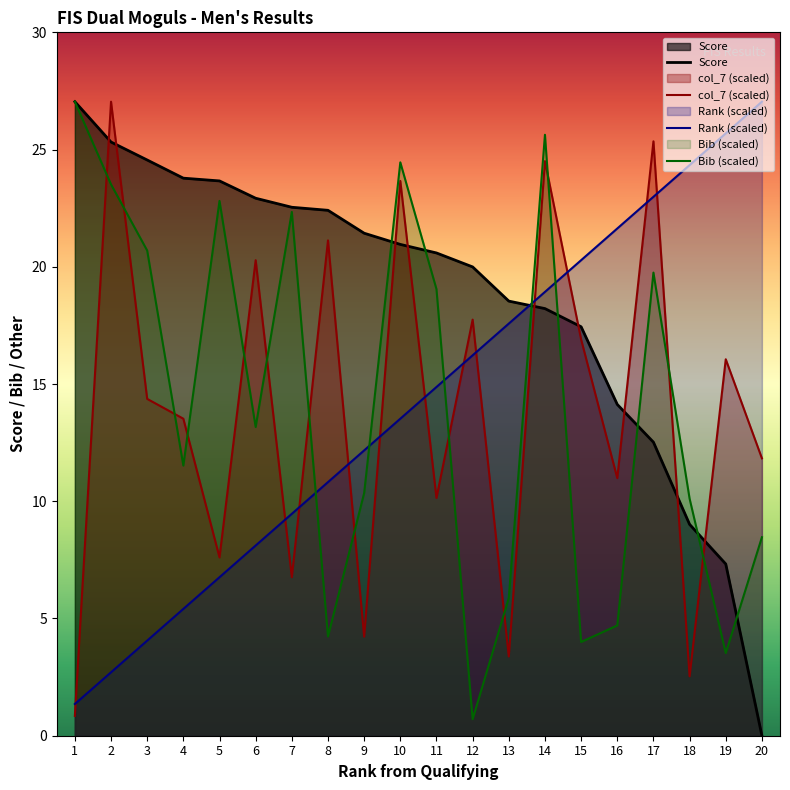

At 19, list the series in order from smallest to largest.

Bib (scaled), Score, col_7 (scaled), Rank (scaled)